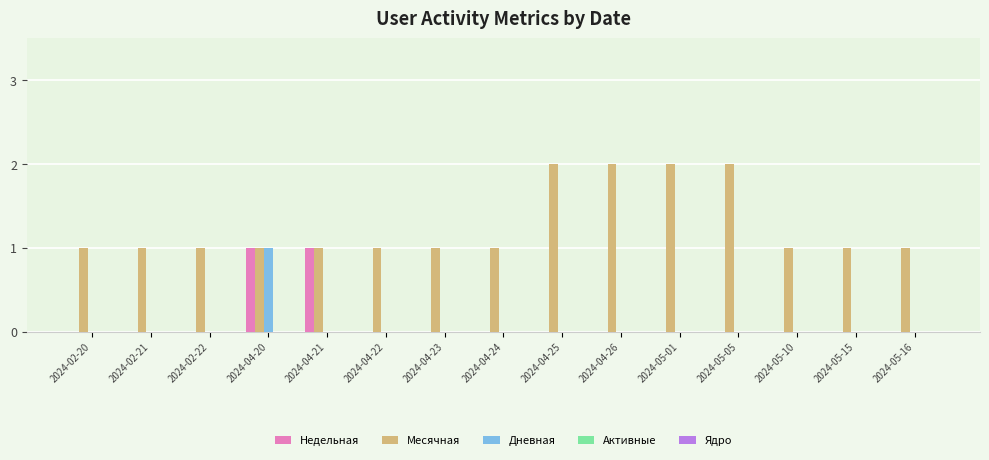

Is it true that Недельная equals -1 at 2024-02-22?

False